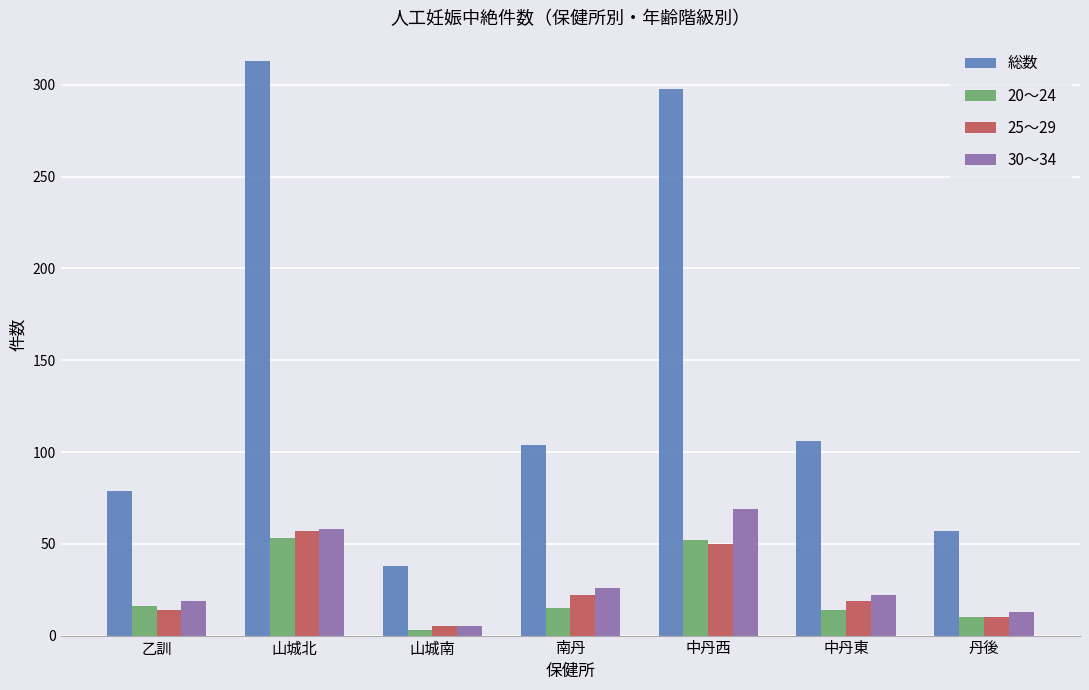

Does the chart contain stacked bars?

No